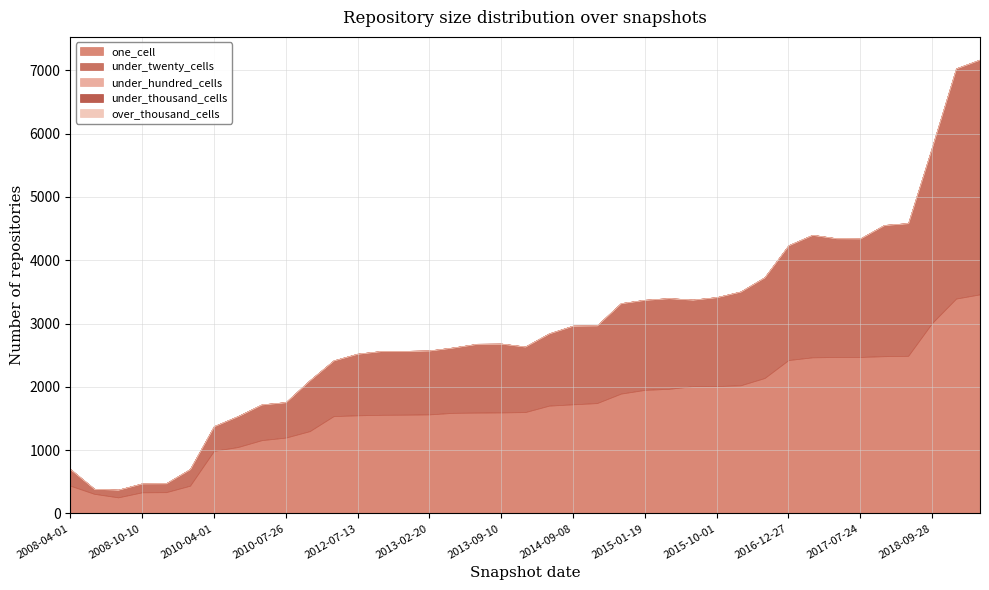

What is the approximate value of one_cell at 2015-07-03, to the nearest 100?

2000